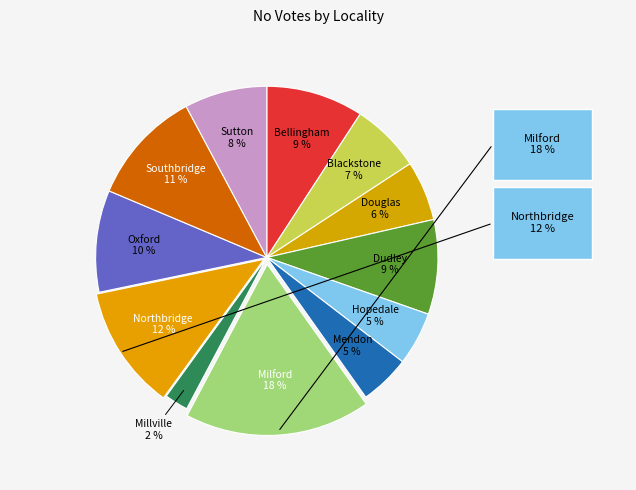

Count the number of slices in the pie.

12